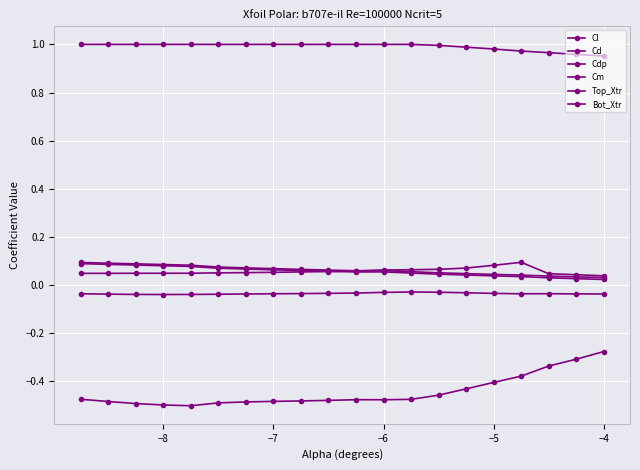

Where is the first local minimum for Cm?

−8